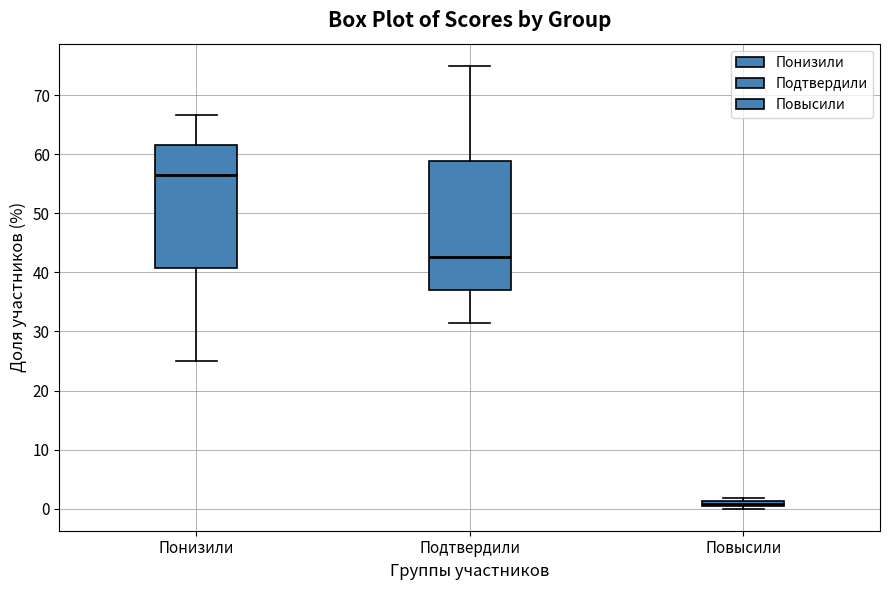

Which box has the highest median line?

Понизили